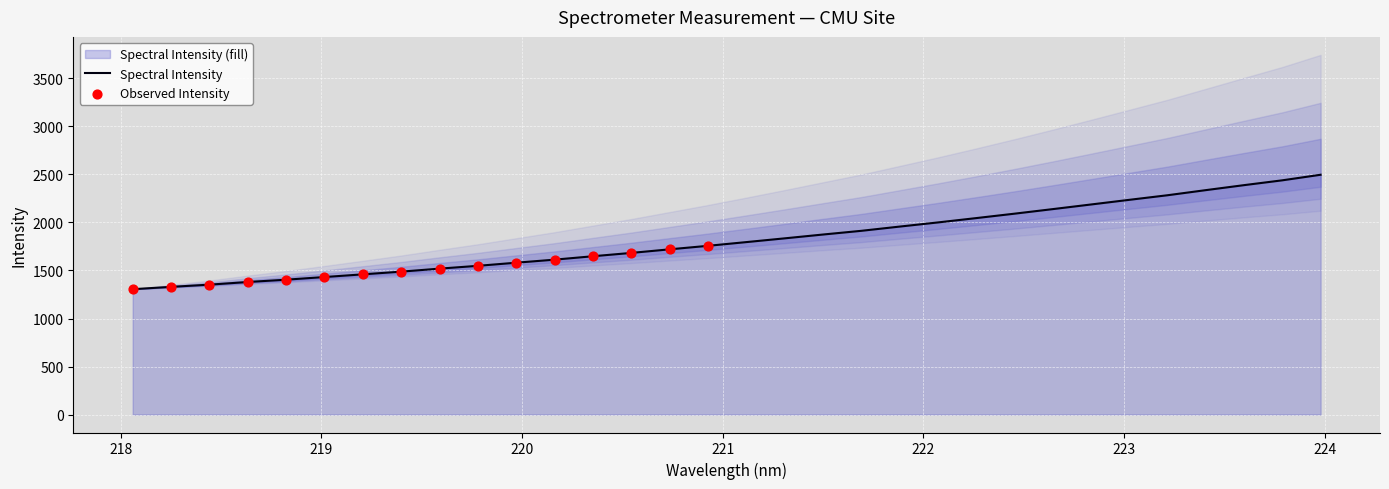

Approximately how many times larger is the value at 222.0721 compared to 223.5987?

0.8